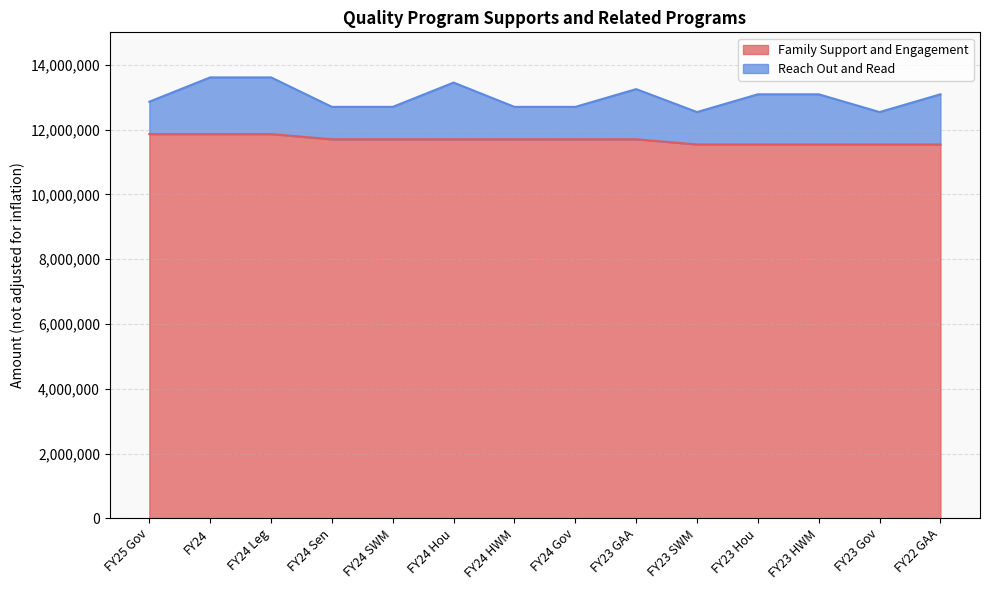

Where does the data first go above 11699190?

FY25 Gov